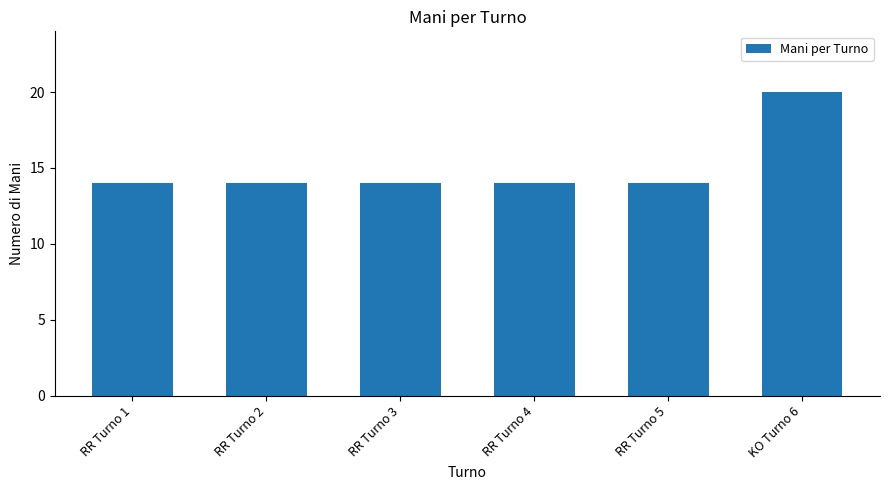

Does the chart contain any negative values?

No